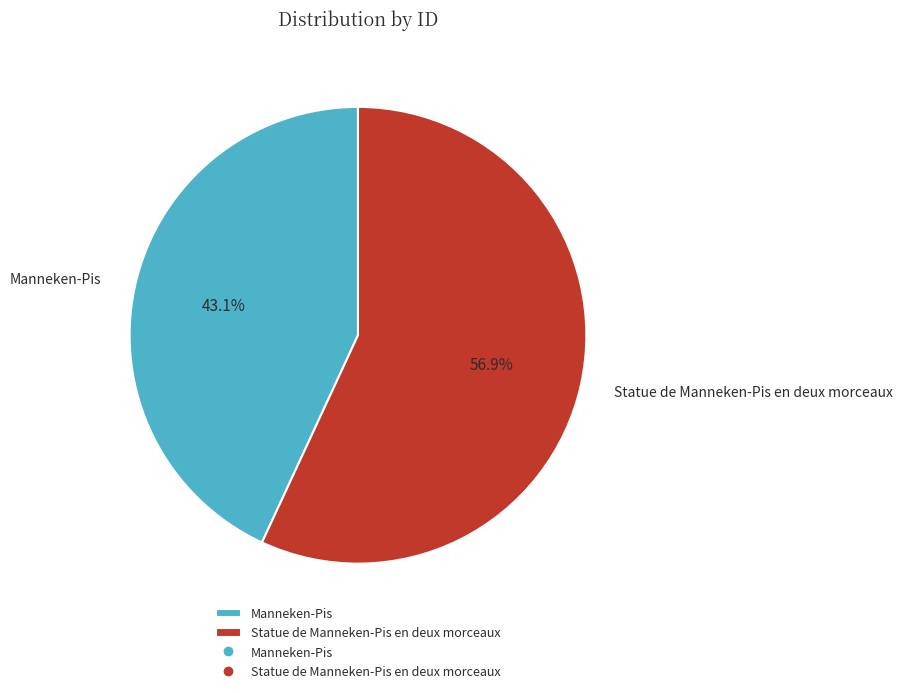

To the nearest percent, what percentage of the pie is Statue de Manneken-Pis en deux morceaux?

57%